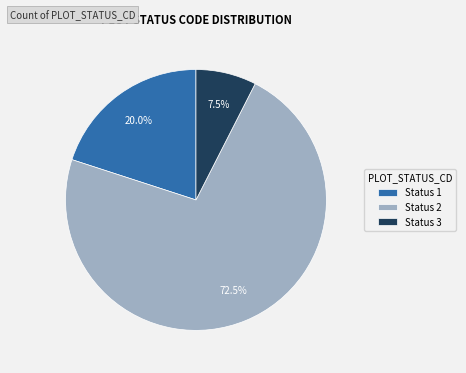

What is the largest slice in the pie chart?

Status 2